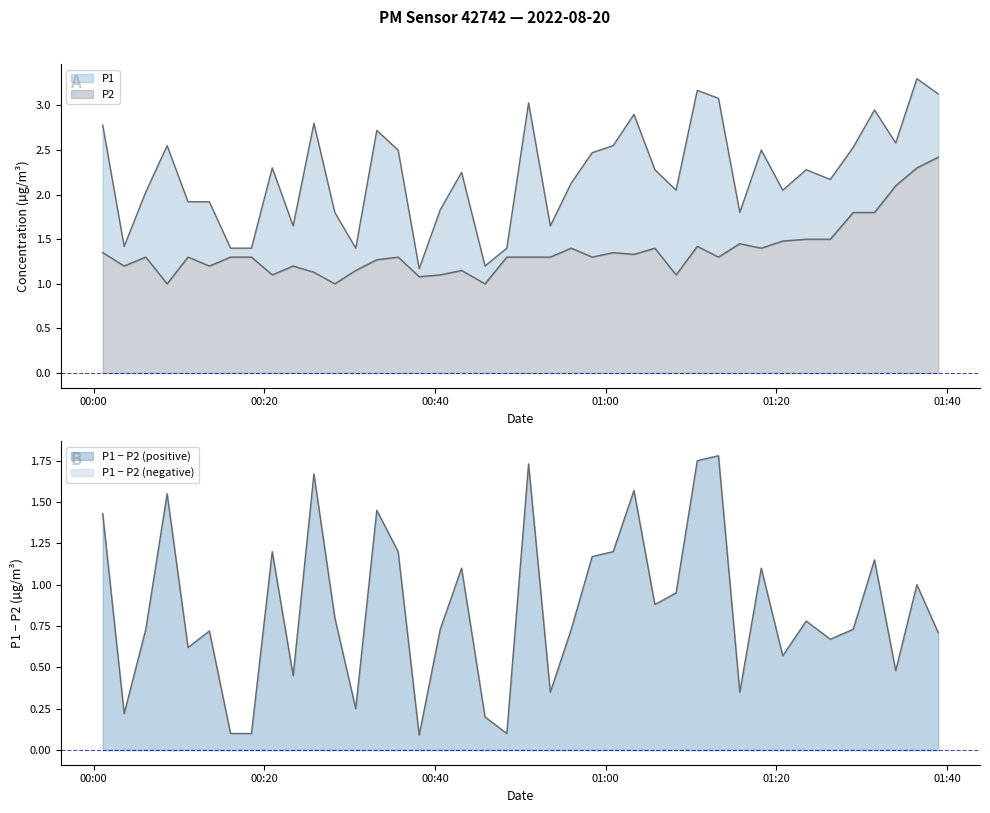

What is the greatest value displayed?

3.3